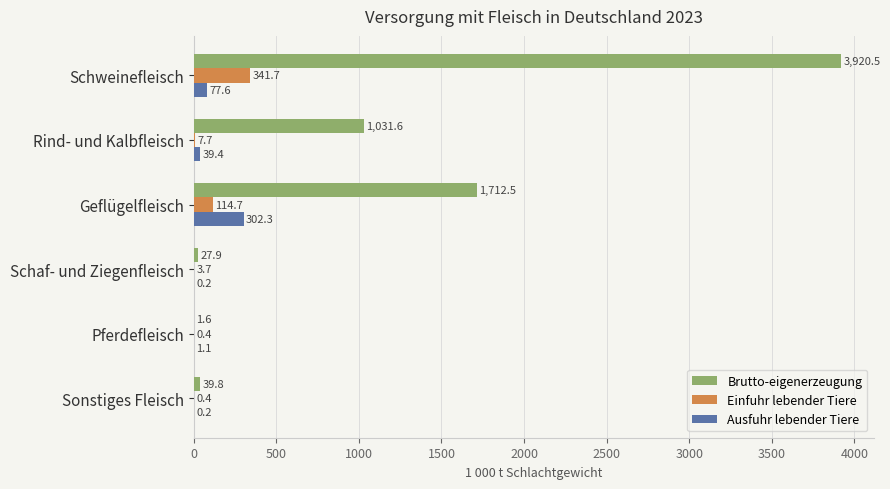

The value of Brutto-eigenerzeugung at Geflügelfleisch is 877.2. True or false?

False